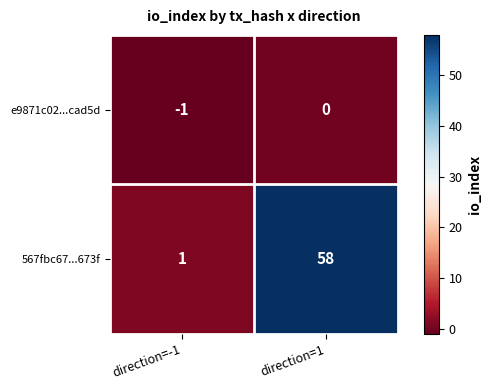

Is it true that 567fbc67...673f equals 1 at direction=-1?

True